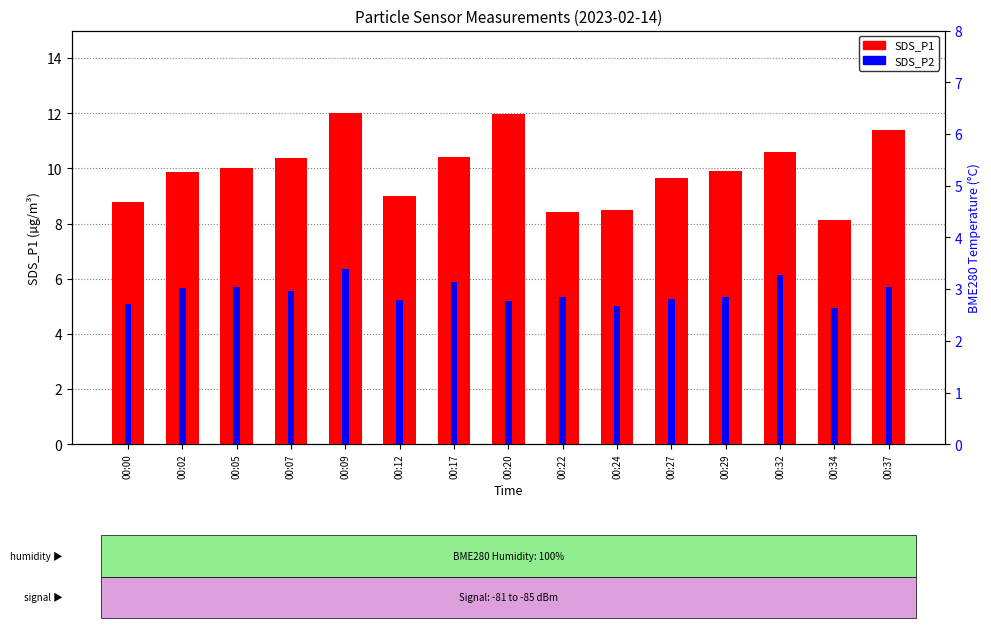

How many bars are there in each group?

2